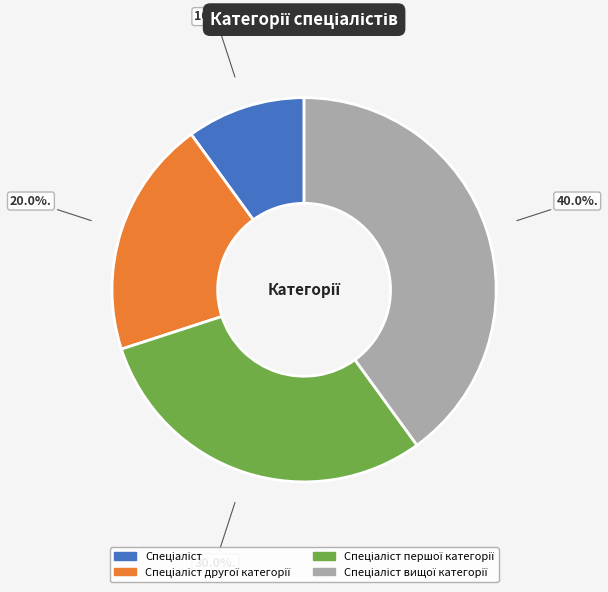

How many segments does this pie chart have?

4